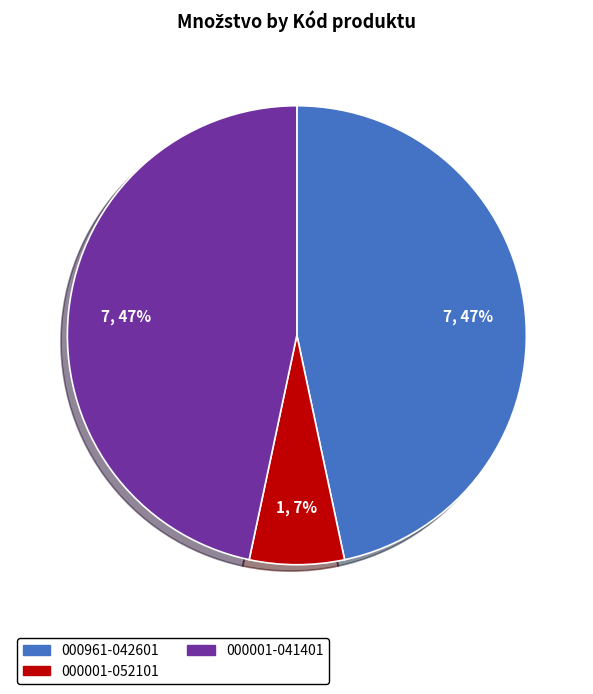

To the nearest percent, what percentage of the pie is 000001-041401?

47%